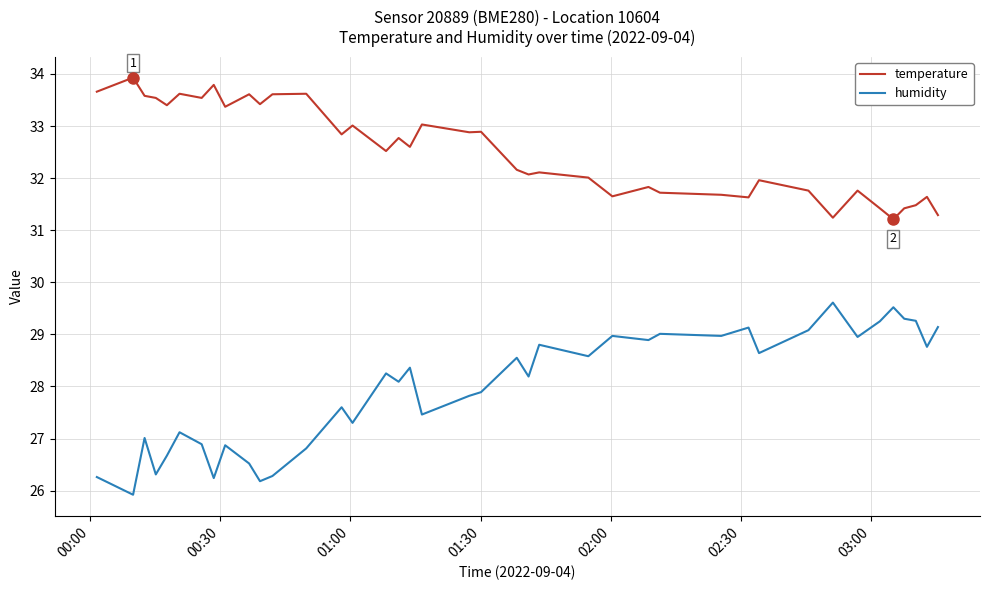

At how many categories does at least one series exceed 28?

40